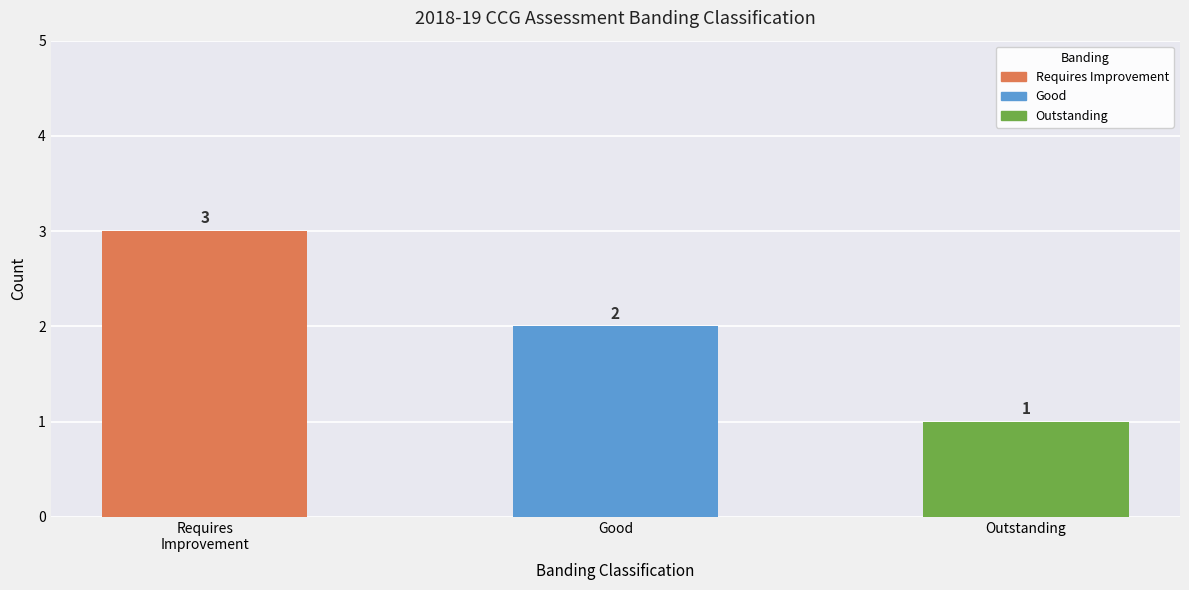

The value at Outstanding is 2. True or false?

False